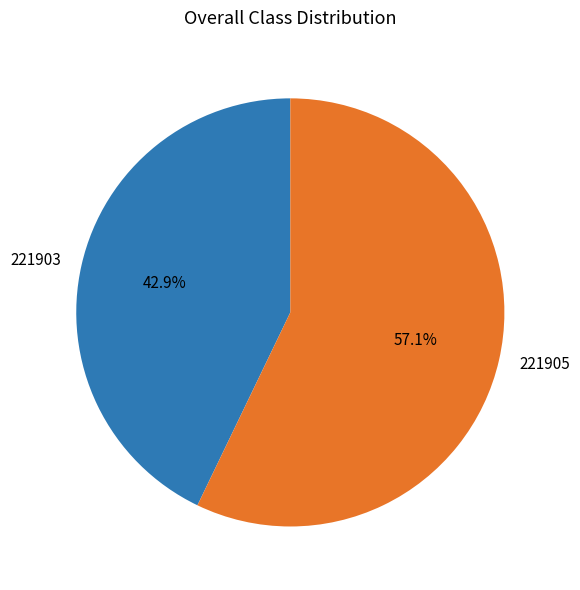

The 221903 slice represents 43% of the pie. True or false?

True